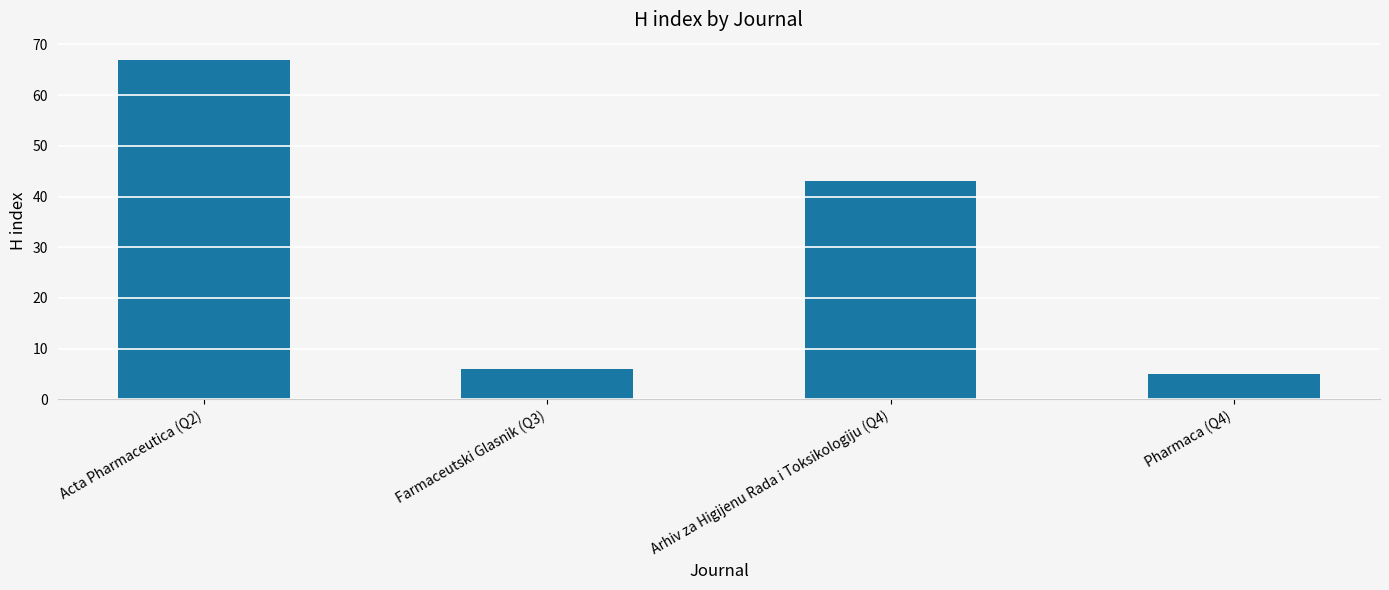

Reading right to left, extract all data points from this chart.

5	43	6	67